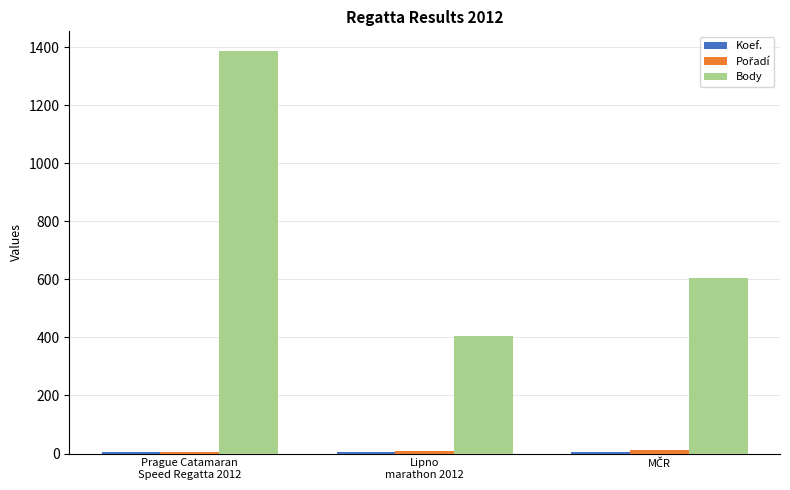

Which series has the largest total across all categories?

Body